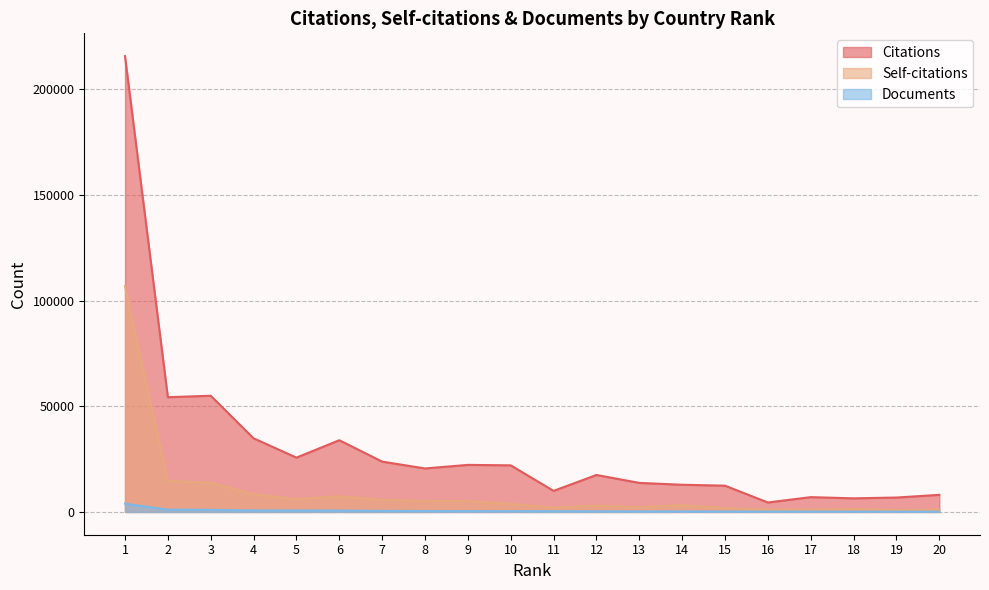

Where does the Documents series first go above 351?

1